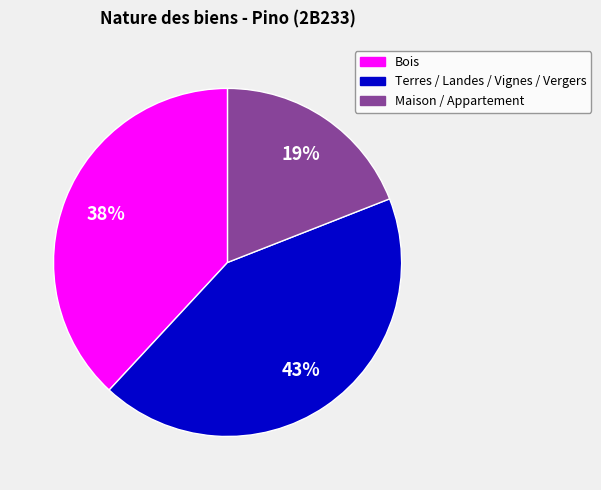

Which category has the biggest portion of the pie?

Terres / Landes / Vignes / Vergers